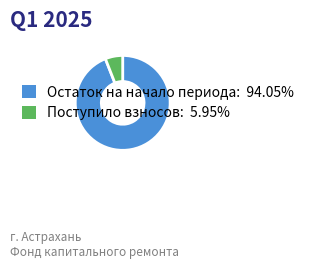

How many slices are in this pie chart?

2